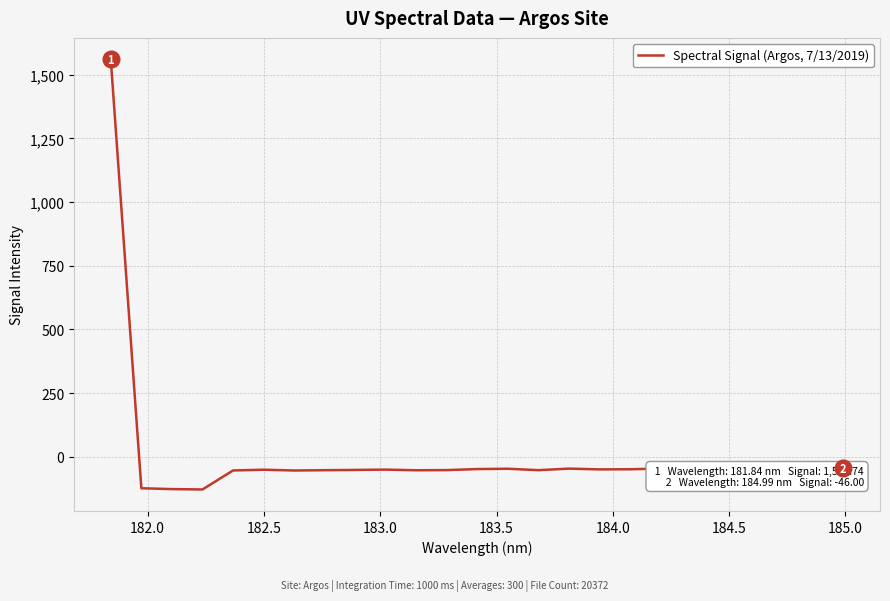

What is the difference between the maximum and minimum values?

1689.7